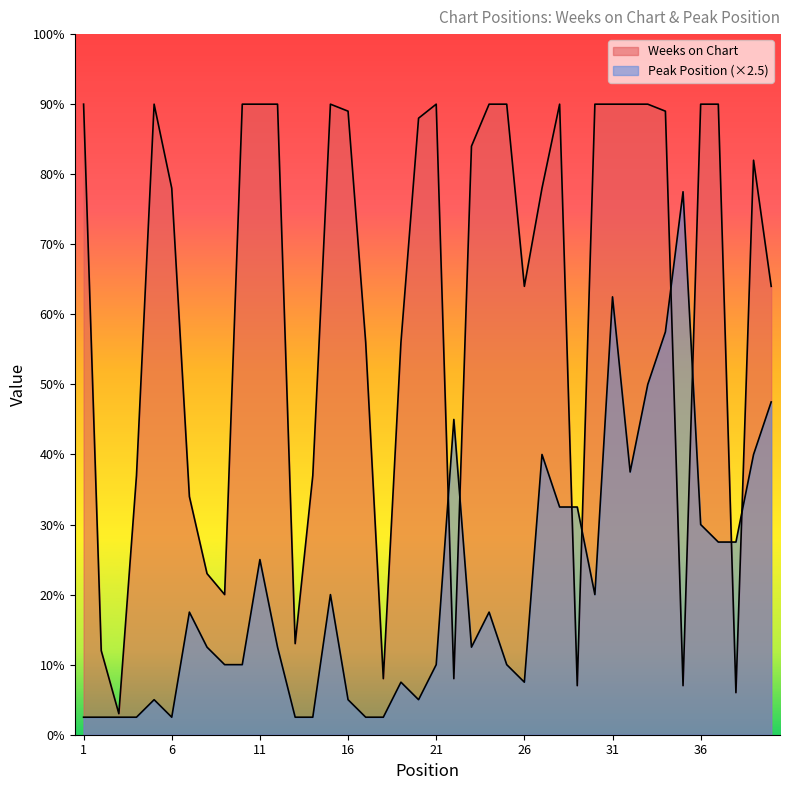

Where does the Peak Position series first go above 12?

7